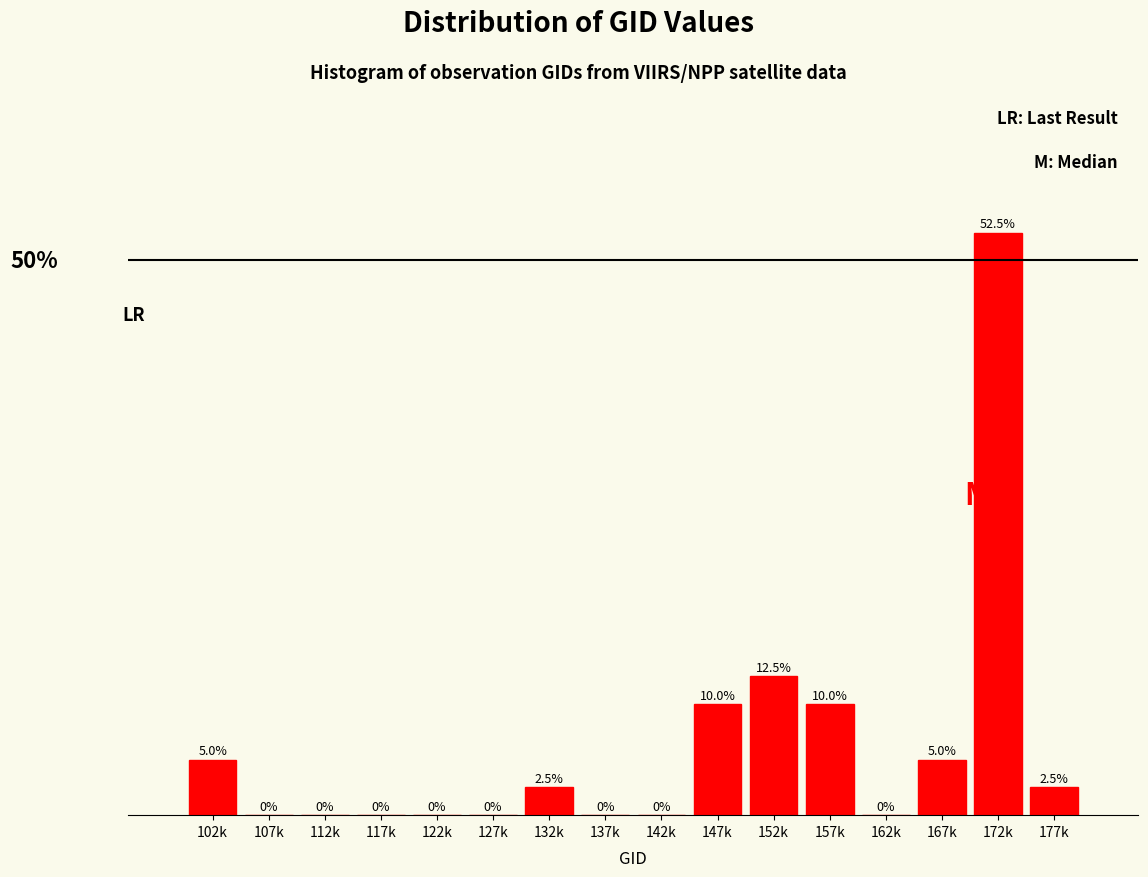

Which has a higher value, 152k or 107k?

152k